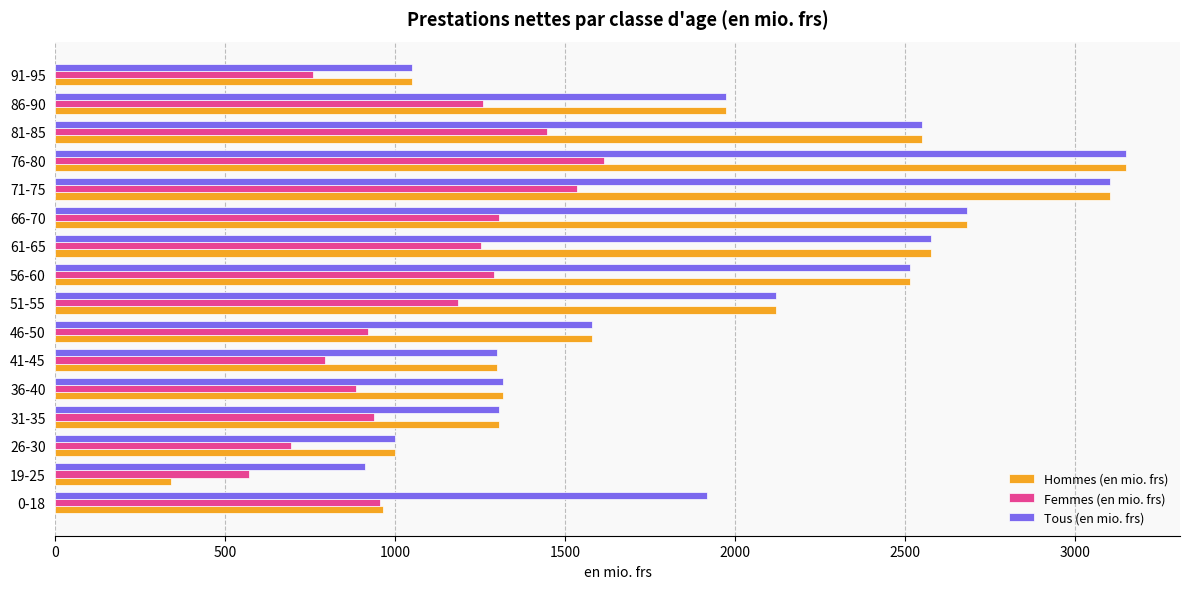

What is the greatest value displayed?

3151.3